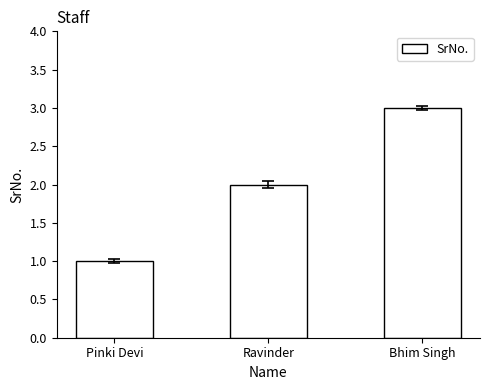

Are the bars grouped side by side (vs. stacked)?

No